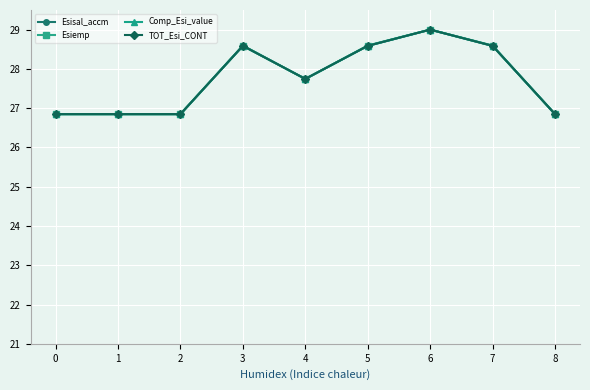

Is this an area chart (filled region under the line)?

No